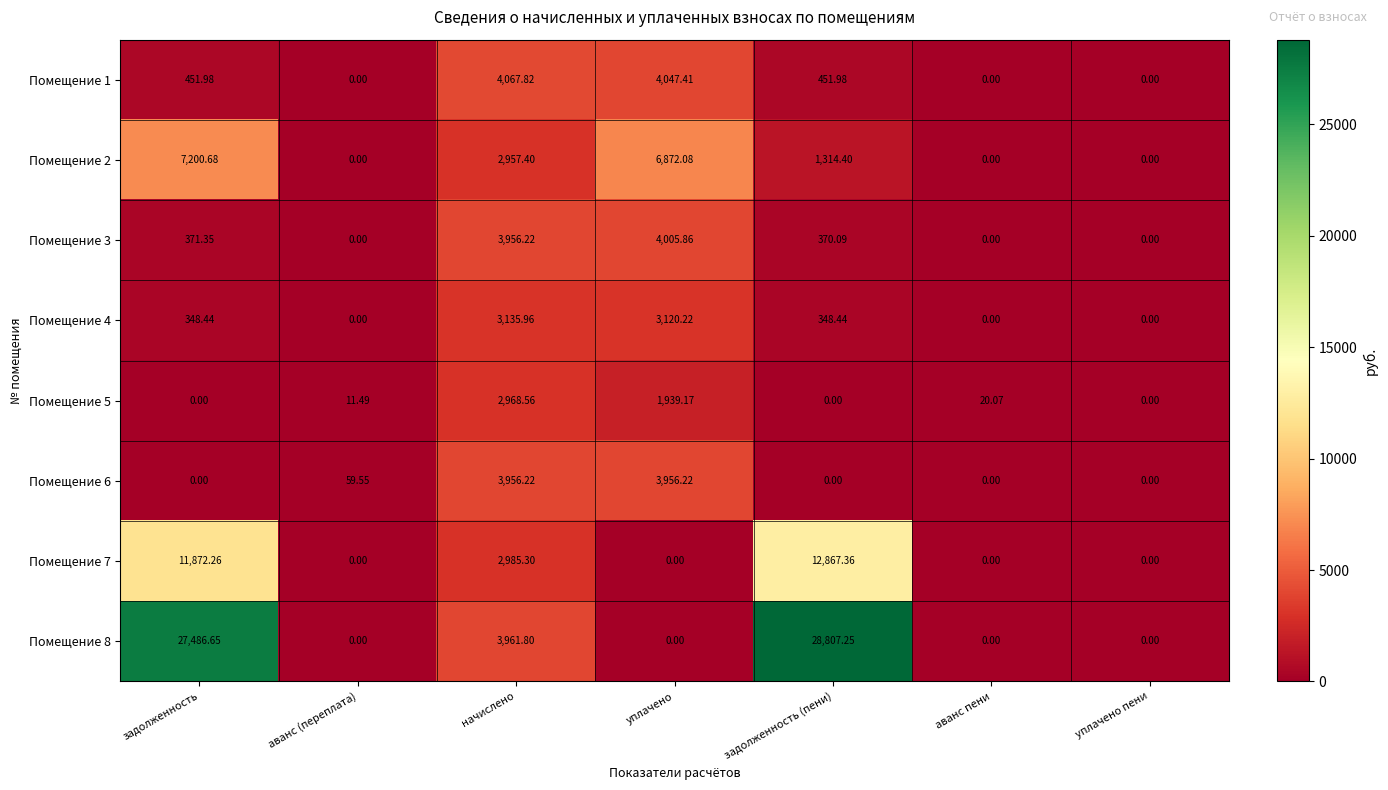

Where does the Помещение 1 series first go above 451?

задолженность